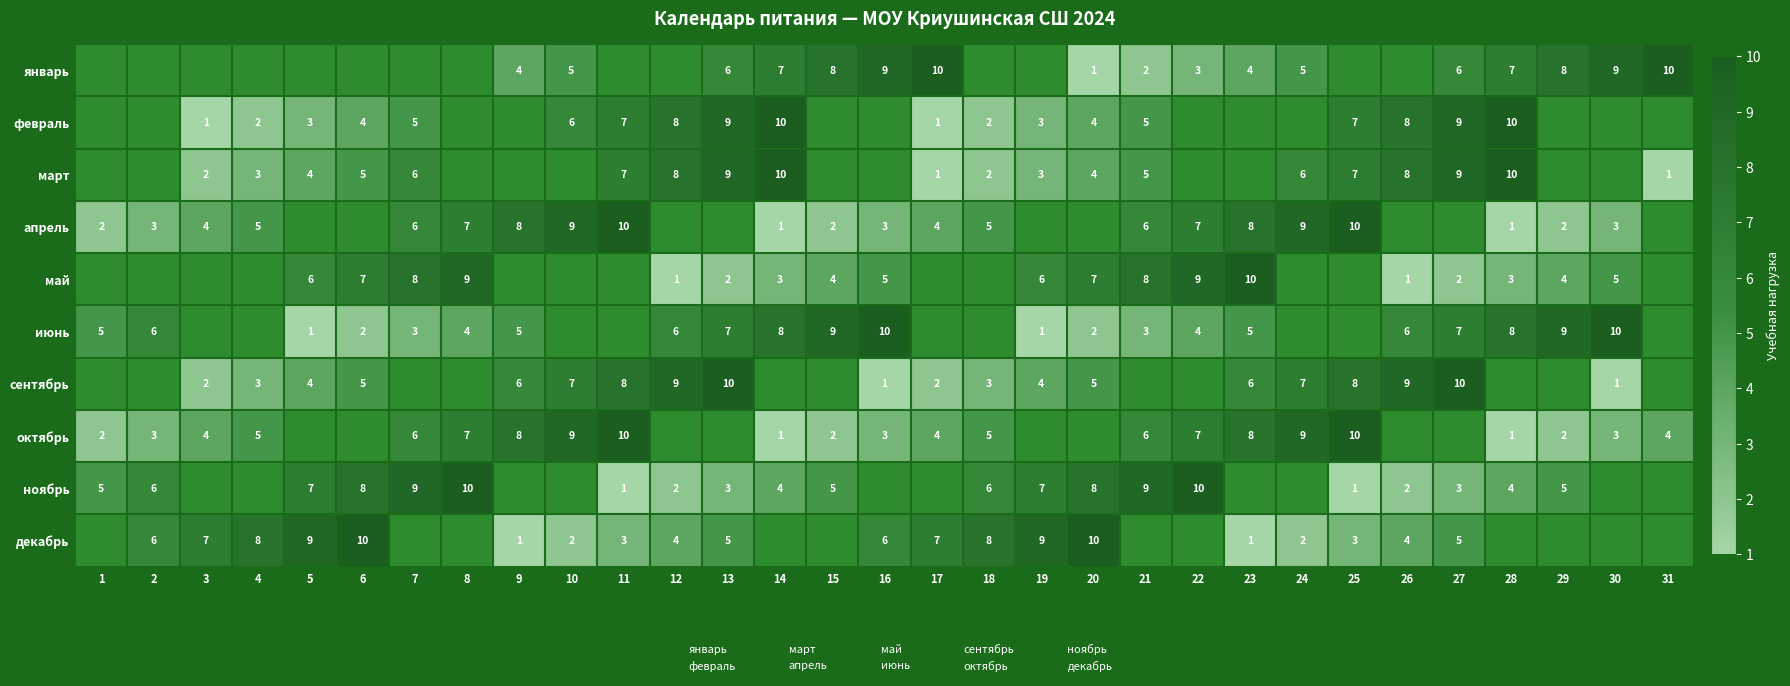

How many values in the апрель series exceed 3?

14